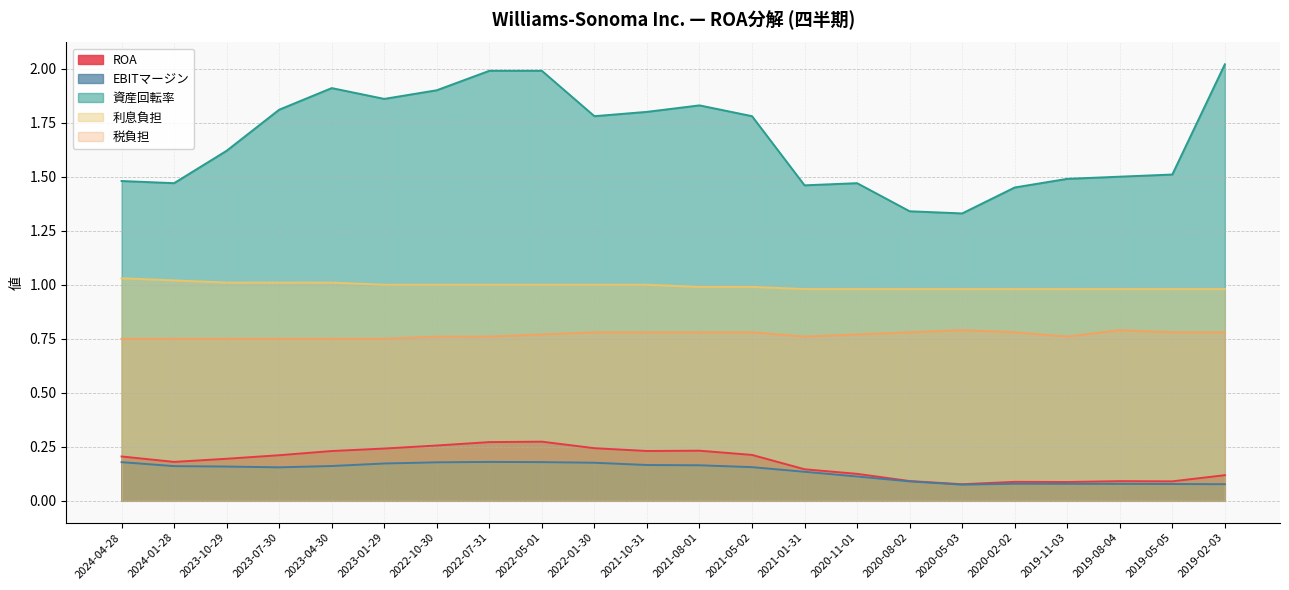

True or false: 資産回転率 and ROA cross at least once.

False